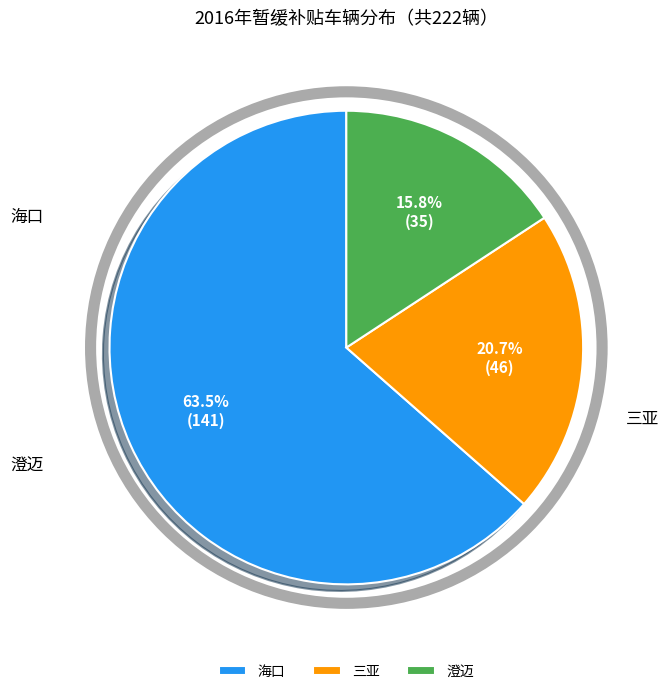

To the nearest percent, what percentage of the pie is 海口?

64%